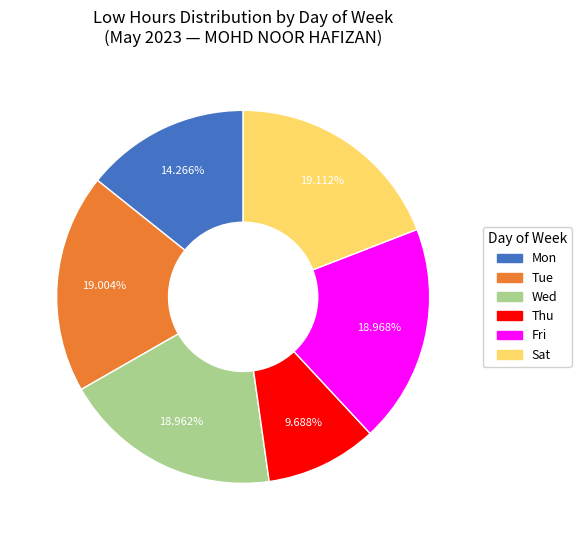

Count the number of slices in the pie.

6